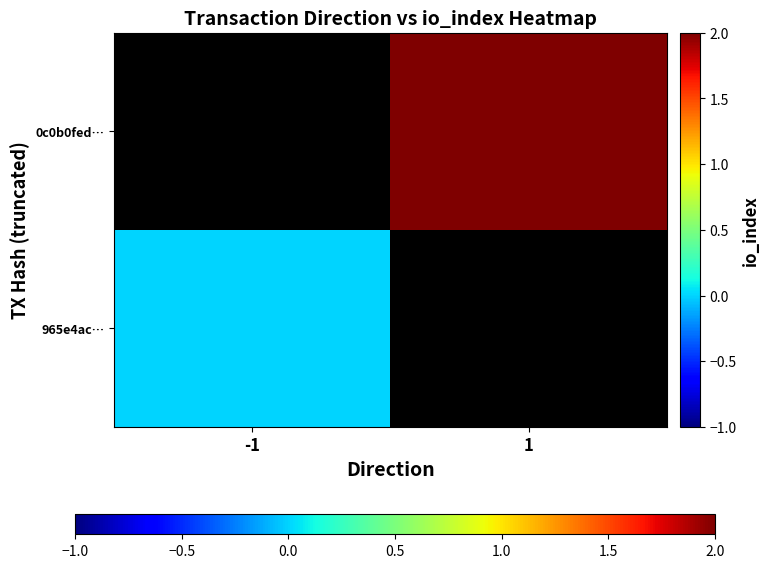

What is the maximum value shown in the chart?

2.0